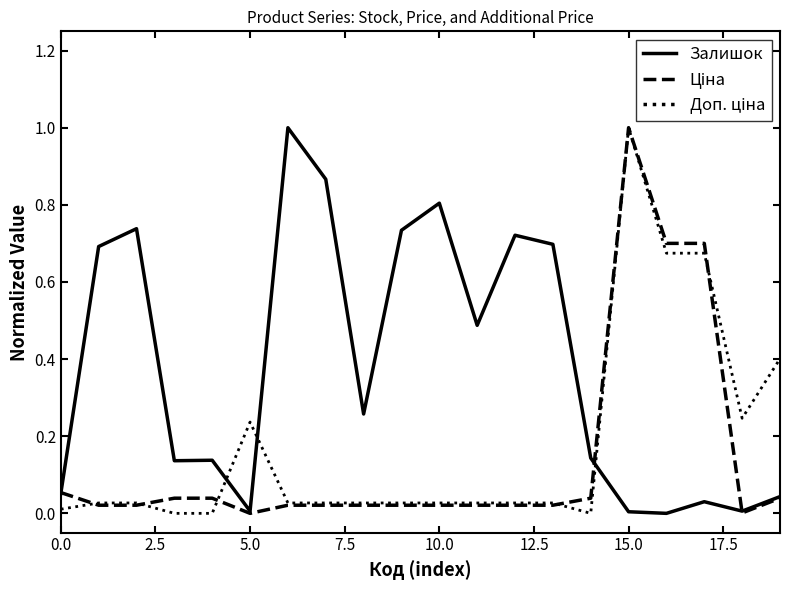

At how many categories does at least one series exceed 0?

20